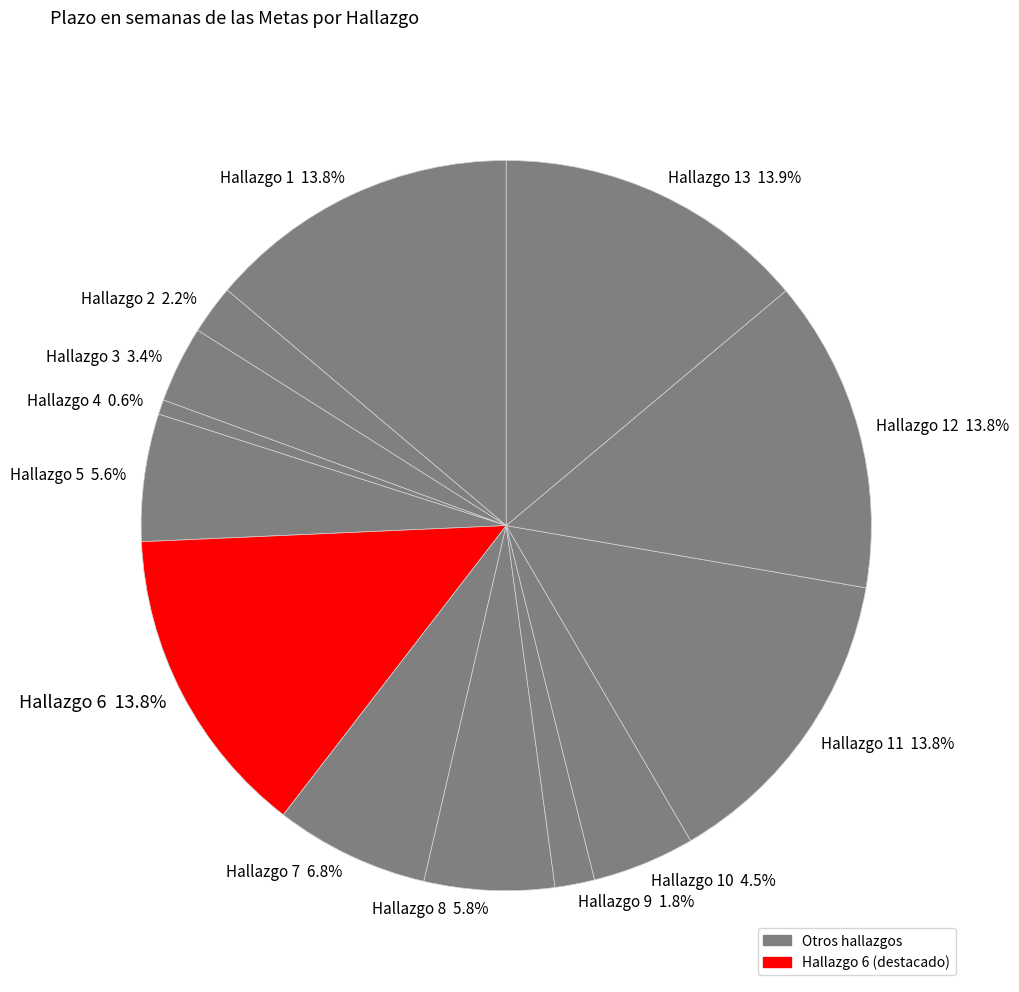

Which category has the smallest portion of the pie?

Hallazgo 4 0.6%